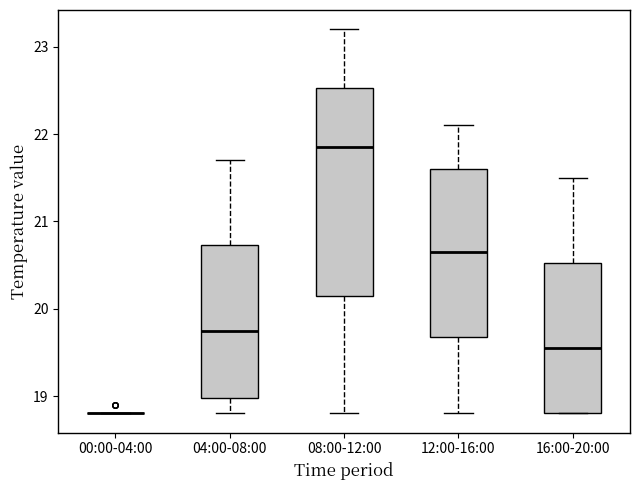

Reading left to right, transcribe this box plot: for each box, give where its median line is, the range the box spans, and where its two whiskers end, as read against the y-axis. The values are not printed on the chart, so give them approximately, as read against the axis.

00:00-04:00: box collapsed to a line at 18.8, whiskers 18.8 to 18.8
04:00-08:00: median 19.8, box 19.0 to 20.7, whiskers 18.8 to 21.7
08:00-12:00: median 21.9, box 20.2 to 22.5, whiskers 18.8 to 23.2
12:00-16:00: median 20.7, box 19.7 to 21.6, whiskers 18.8 to 22.1
16:00-20:00: median 19.6, box 18.8 to 20.5, whiskers 18.8 to 21.5